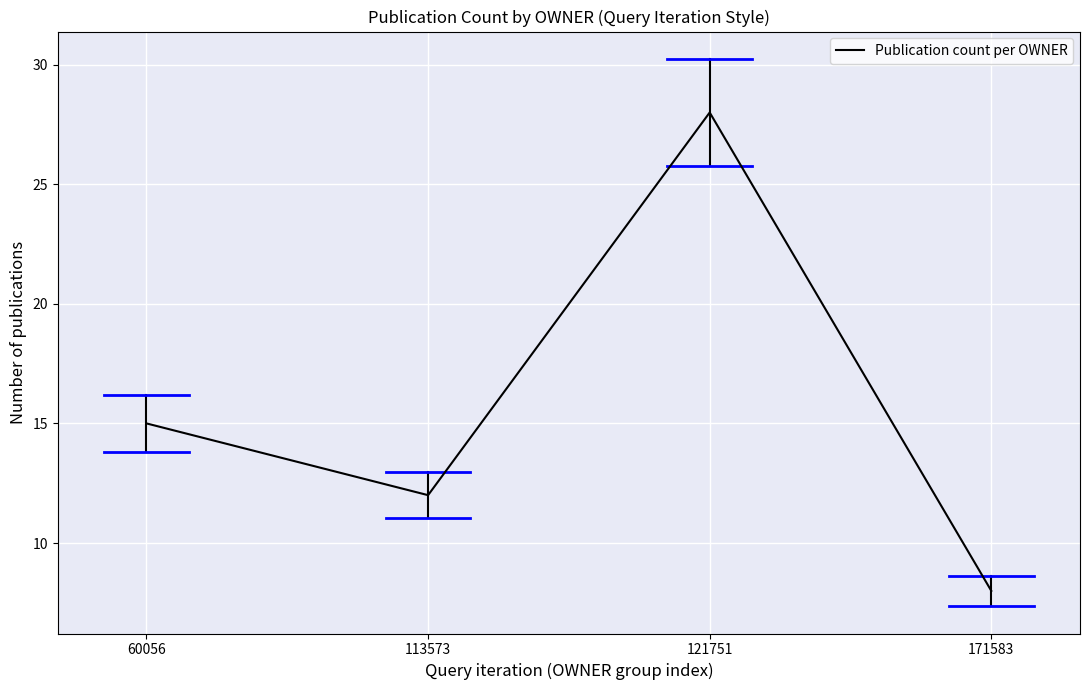

Which has a higher value, 113573 or 121751?

121751